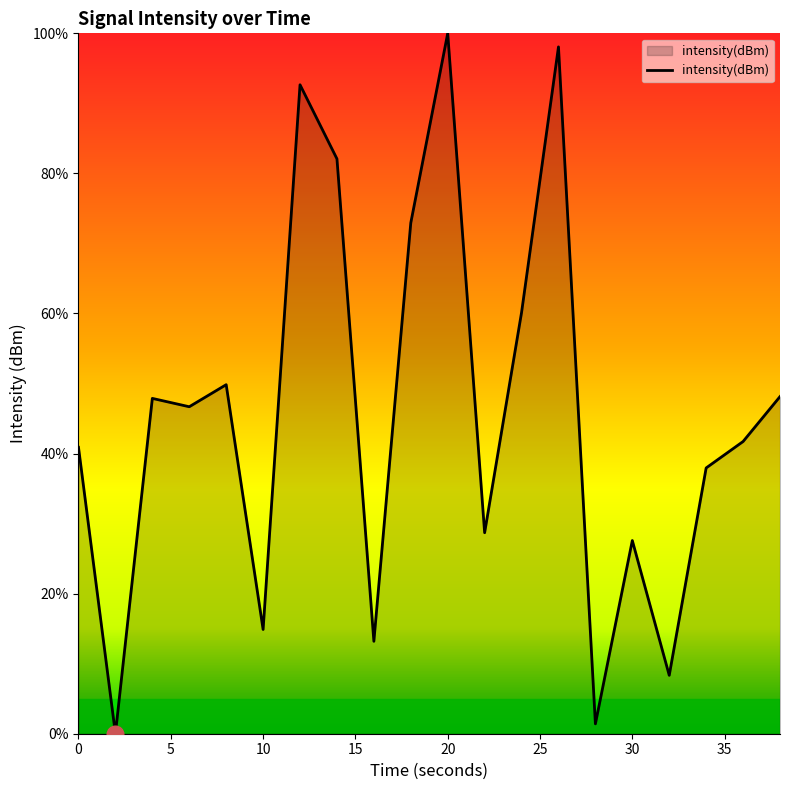

What is the difference between the maximum and minimum values?

100.0